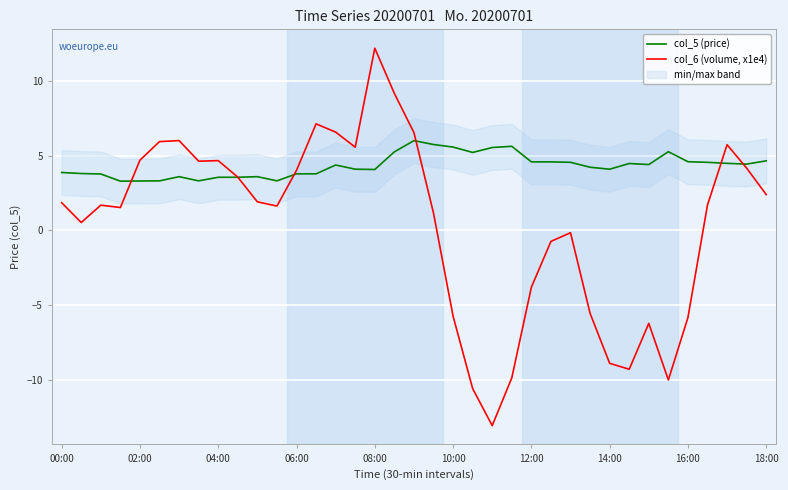

What are all the series names shown in the legend?

col_5 (price), col_6 (volume, x1e4)